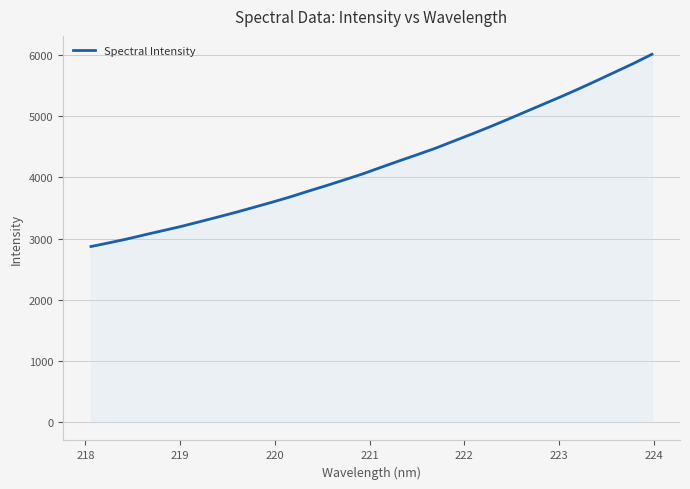

What is the maximum value shown in the chart?

6015.3